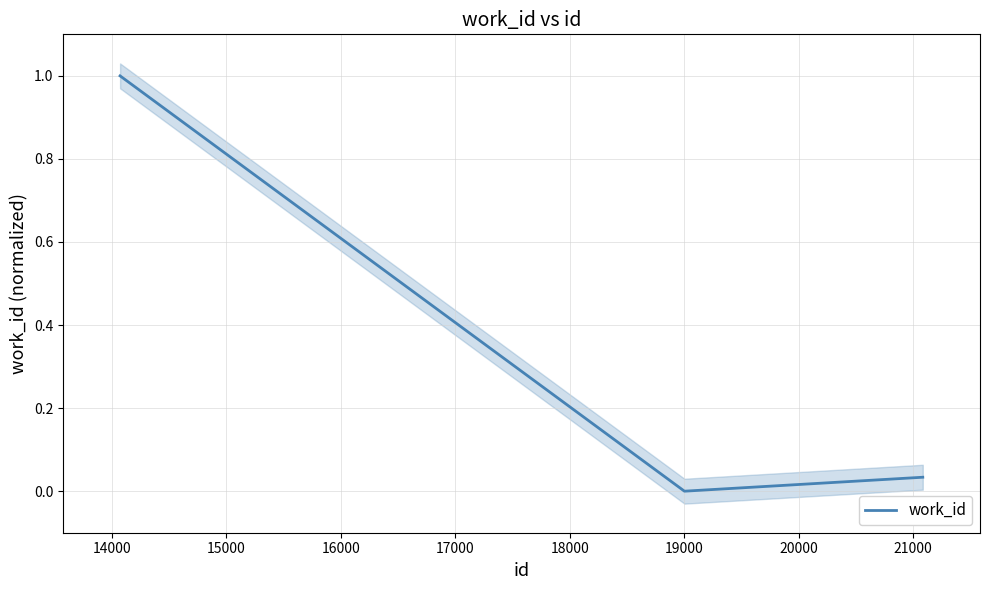

Reading left to right, transcribe all the data shown in this chart.

1.0	0.0	0.0